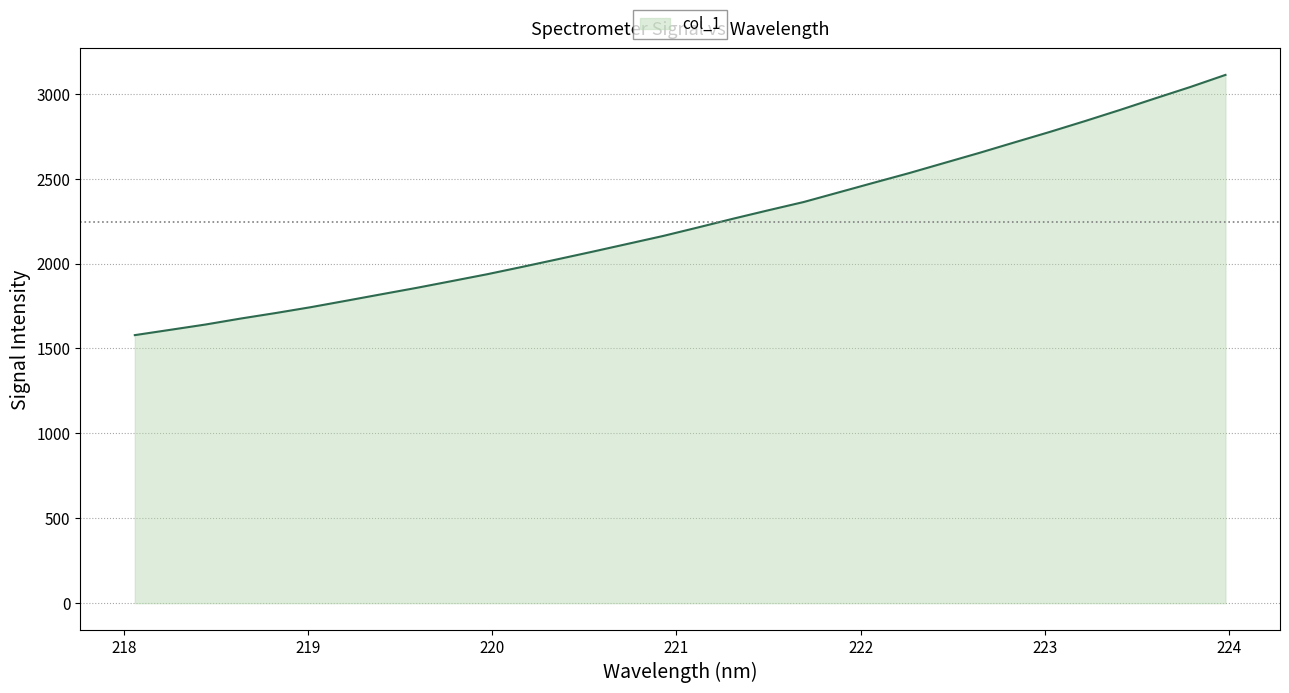

What is the maximum value shown in the chart?

3111.2